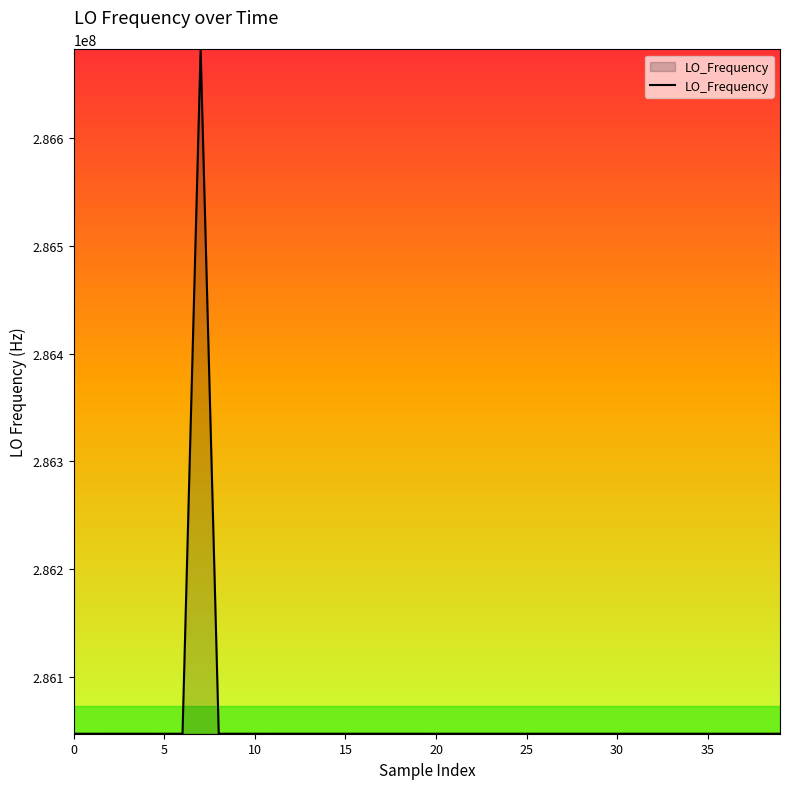

What is the smallest value displayed?

286046998.1